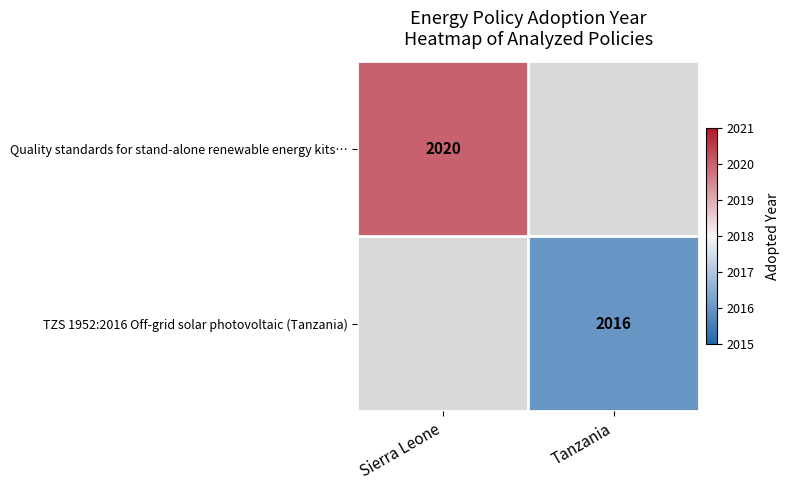

The value of Quality standards for stand-alone renewable energy kits… at Sierra Leone is 2020. True or false?

True